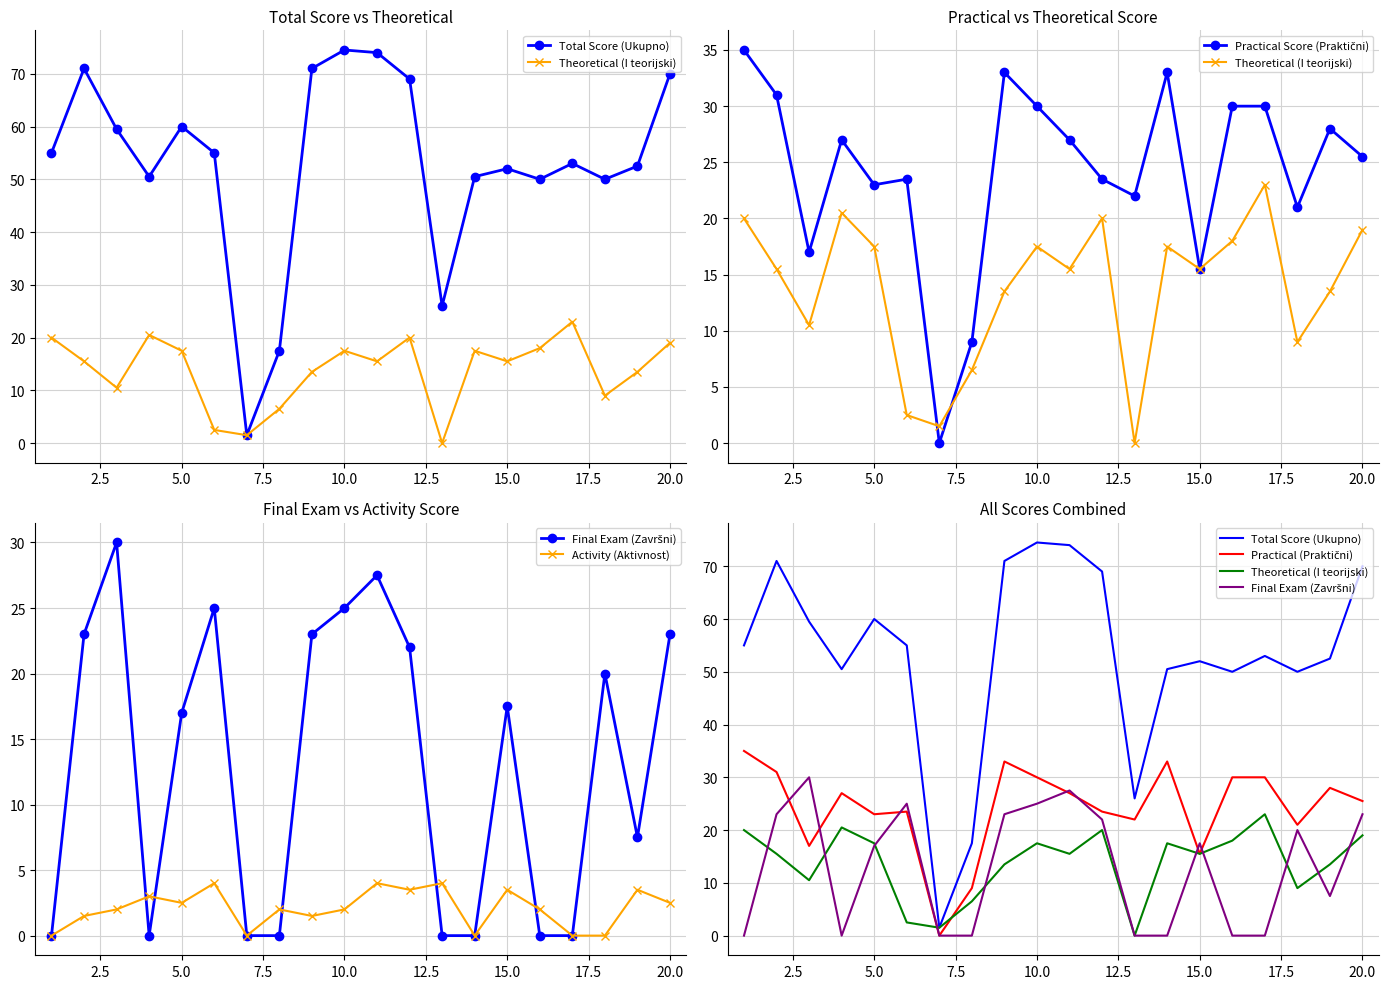

True or false: Total Score (Ukupno) and Final Exam (Završni) intersect in this chart.

False